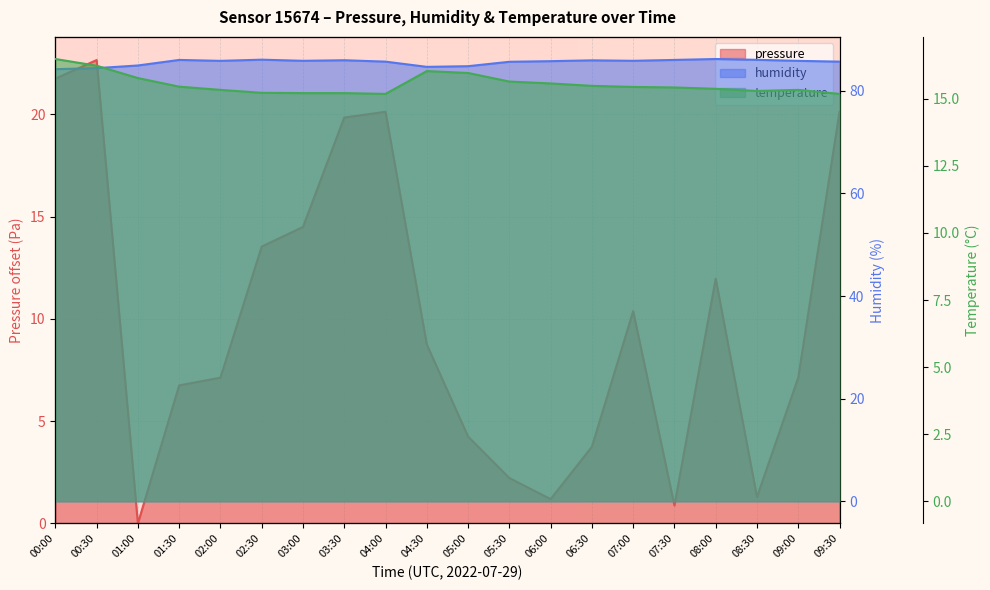

What is the difference between the highest and lowest values at 03:00?

71.3